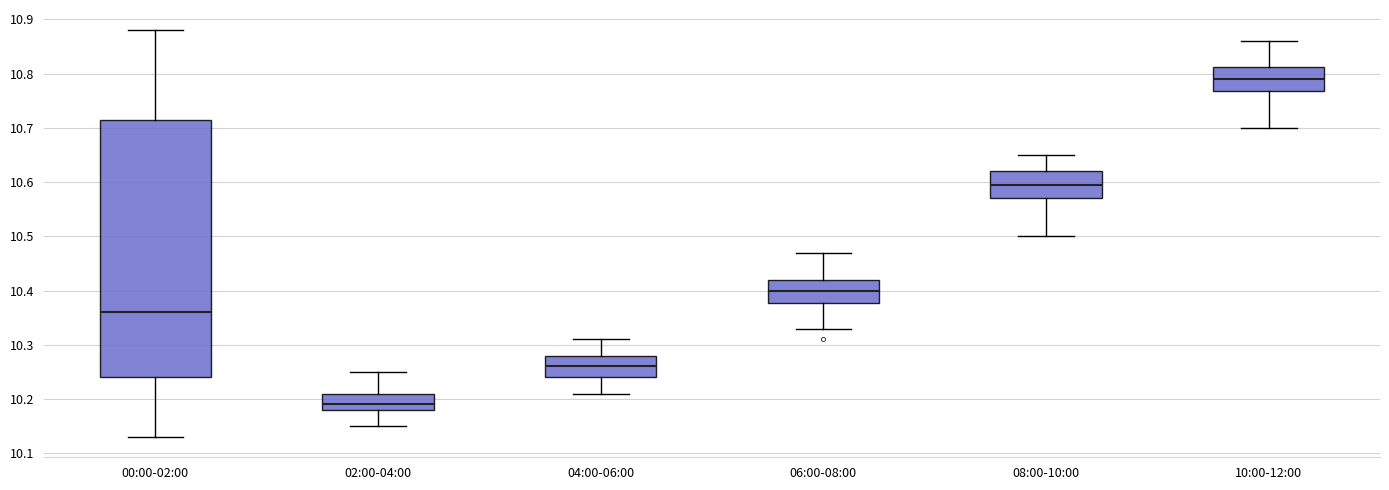

Reading left to right, read every box against the y-axis: the position of its median line, the range the box covers, and the ends of its whiskers. The values are not printed on the chart, so give them approximately, as read against the axis.

00:00-02:00: median 10.36, box 10.24 to 10.72, whiskers 10.13 to 10.88
02:00-04:00: median 10.19, box 10.18 to 10.21, whiskers 10.15 to 10.25
04:00-06:00: median 10.26, box 10.24 to 10.28, whiskers 10.21 to 10.31
06:00-08:00: median 10.40, box 10.38 to 10.42, whiskers 10.33 to 10.47
08:00-10:00: median 10.60, box 10.57 to 10.62, whiskers 10.50 to 10.65
10:00-12:00: median 10.79, box 10.77 to 10.81, whiskers 10.70 to 10.86